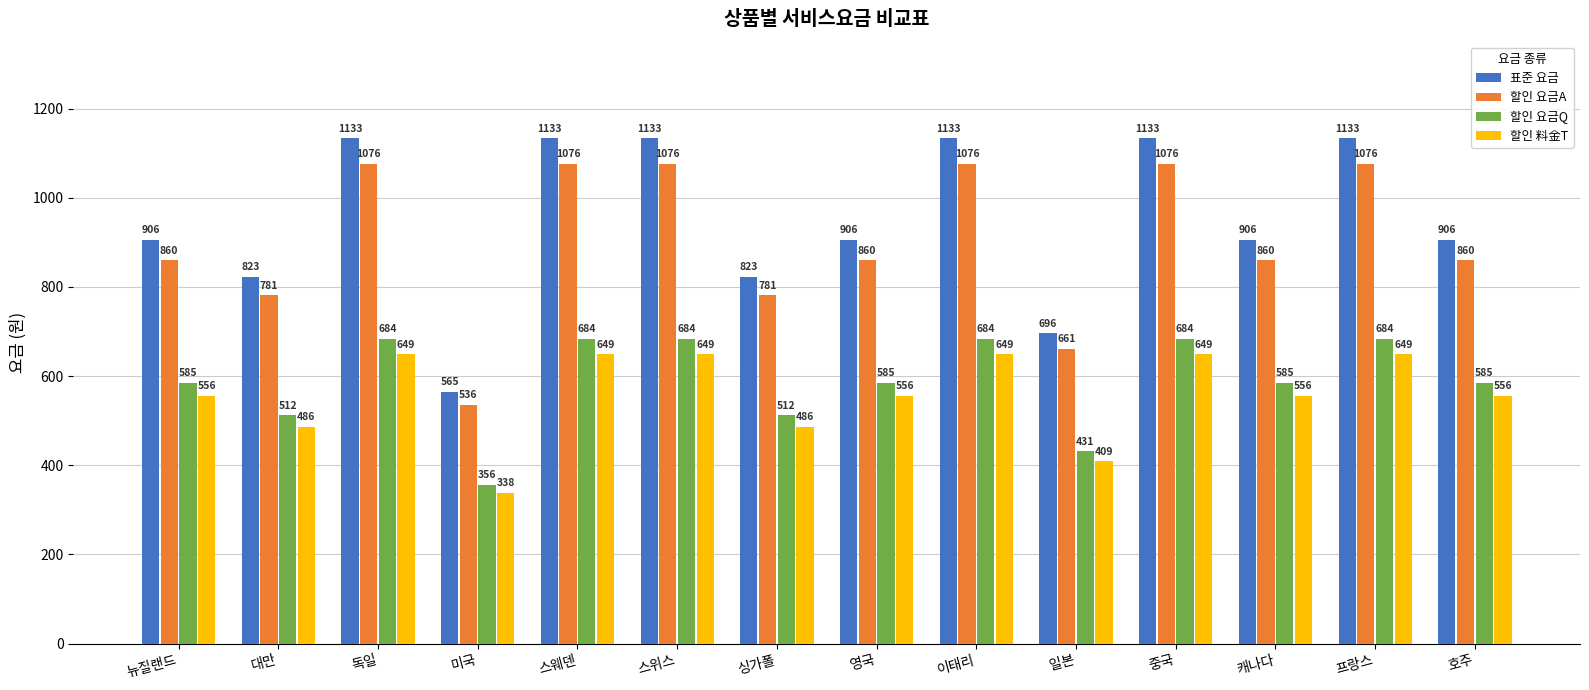

The 할인 요금A series shows 368 at 호주. True or false?

False